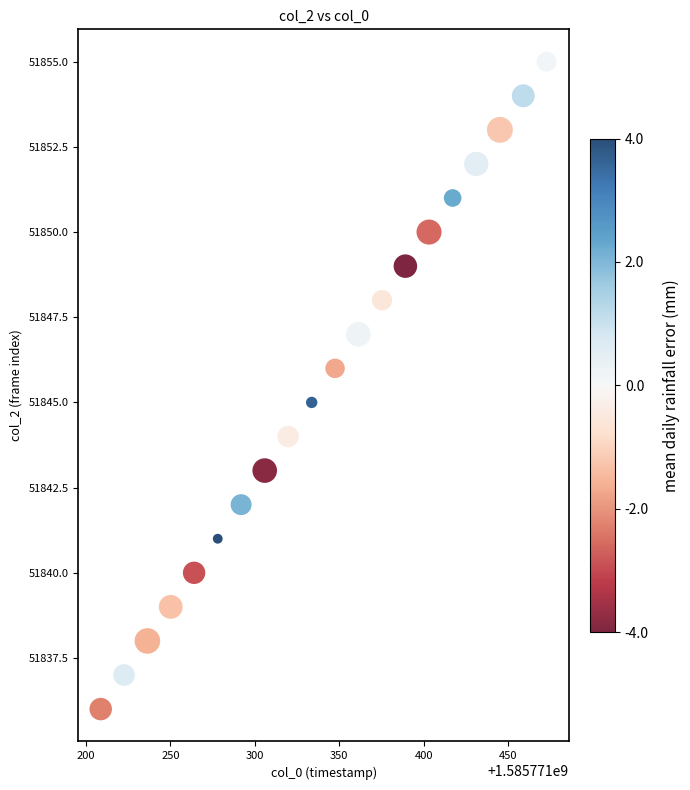

What is the range of Y values (max minus min)?

19